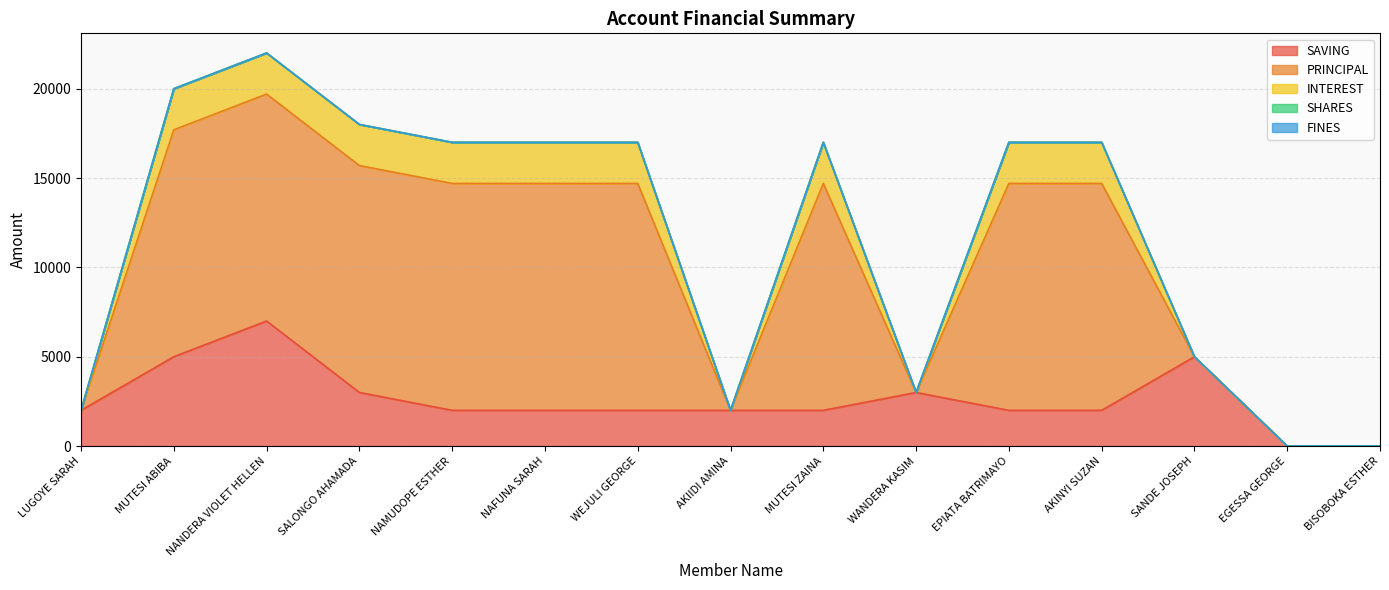

How many positive values does the SAVING series have?

13